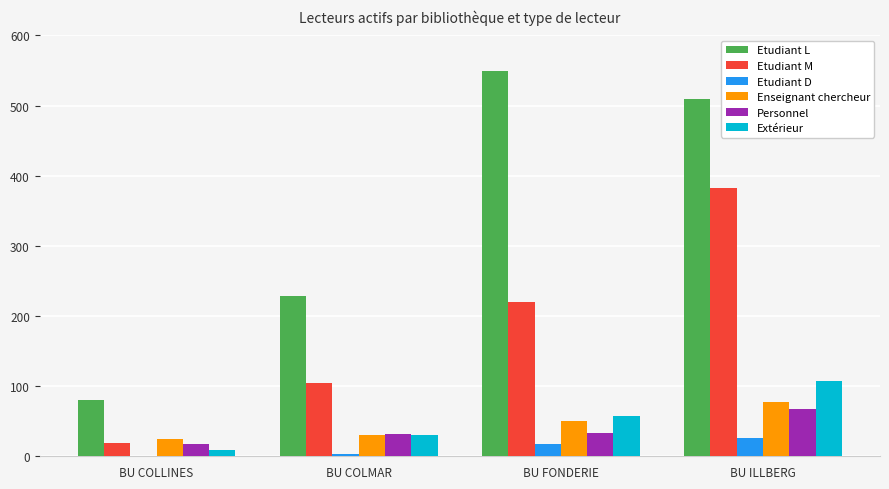

What is the total value across all series at BU FONDERIE?

928